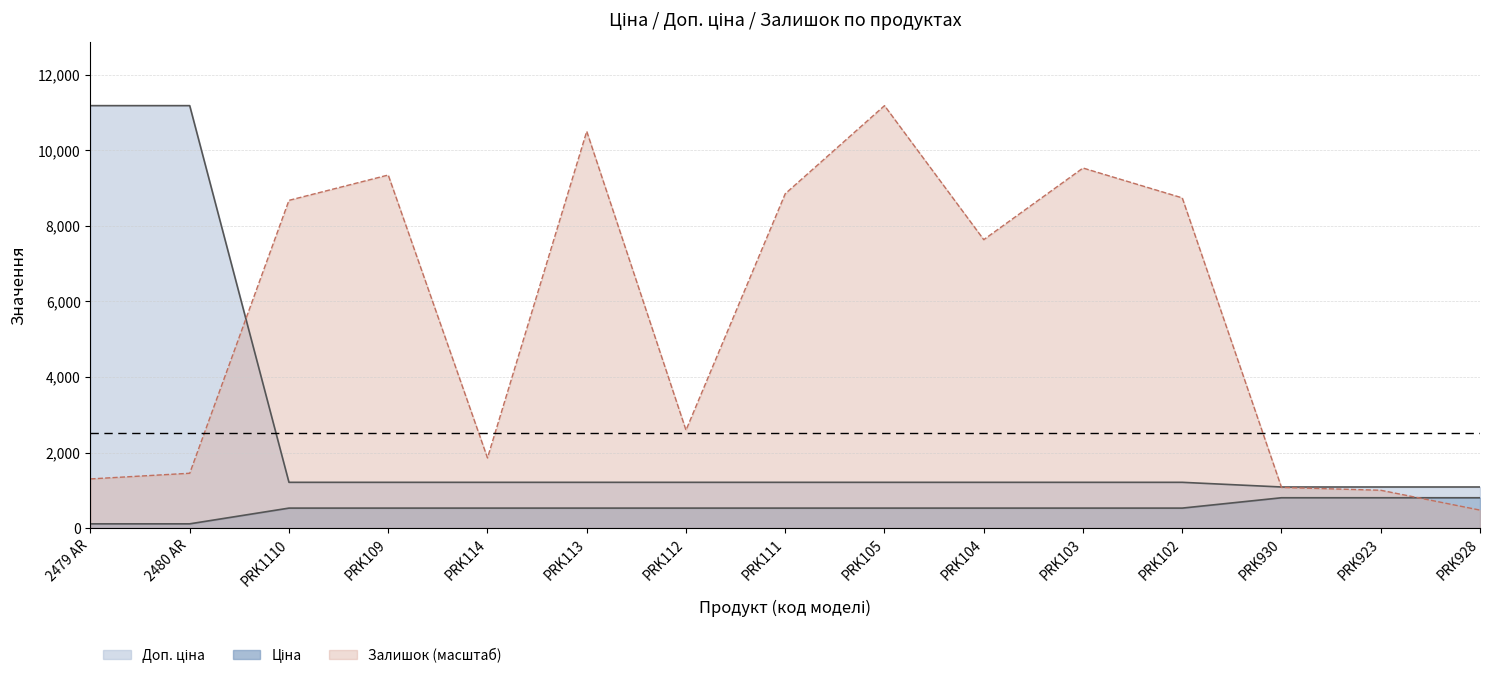

Reading left to right, extract all data points from this chart.

Ціна: 2479 AR=111.8	2480 AR=111.8	PRK1110=528.2	PRK109=528.2	PRK114=528.2	PRK113=528.2	PRK112=528.2	PRK111=528.2	PRK105=528.2	PRK104=528.2	PRK103=528.2	PRK102=528.2	PRK930=802.1	PRK923=802.1	PRK928=802.1
Доп. ціна: 2479 AR=11182.0	2480 AR=11182.0	PRK1110=1210.7	PRK109=1210.7	PRK114=1210.7	PRK113=1210.7	PRK112=1210.7	PRK111=1210.7	PRK105=1210.7	PRK104=1210.7	PRK103=1210.7	PRK102=1210.7	PRK930=1087.0	PRK923=1087.0	PRK928=1087.0
Залишок: 2479 AR=1300.8	2480 AR=1450.9	PRK1110=8675.4	PRK109=9345.9	PRK114=1856.2	PRK113=10501.6	PRK112=2591.6	PRK111=8850.5	PRK105=11182.0	PRK104=7634.8	PRK103=9531.0	PRK102=8740.5	PRK930=1075.7	PRK923=1000.6	PRK928=475.3